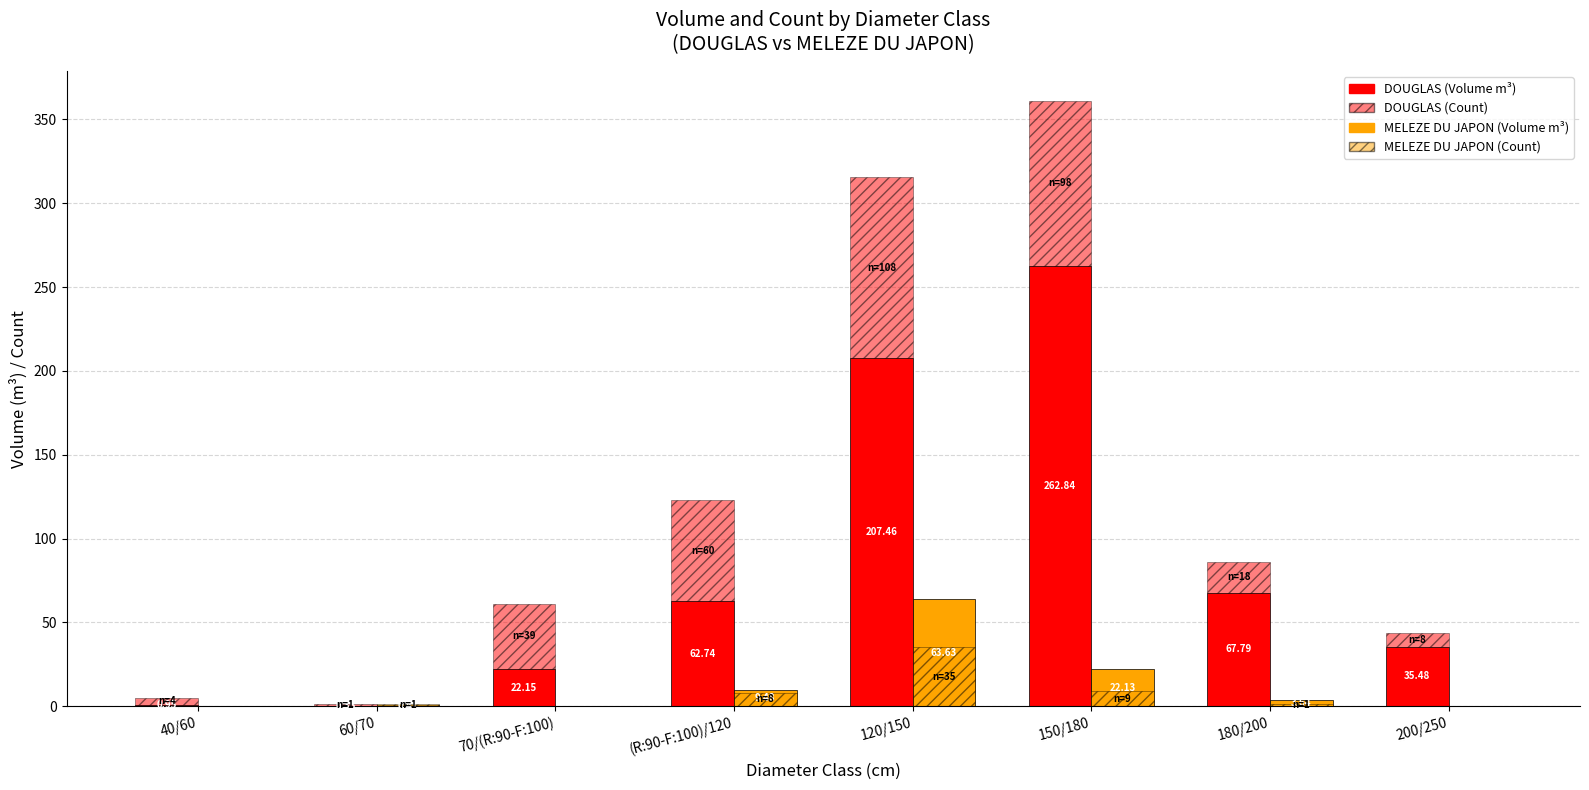

How many values in the DOUGLAS (count) series are below 39?

4